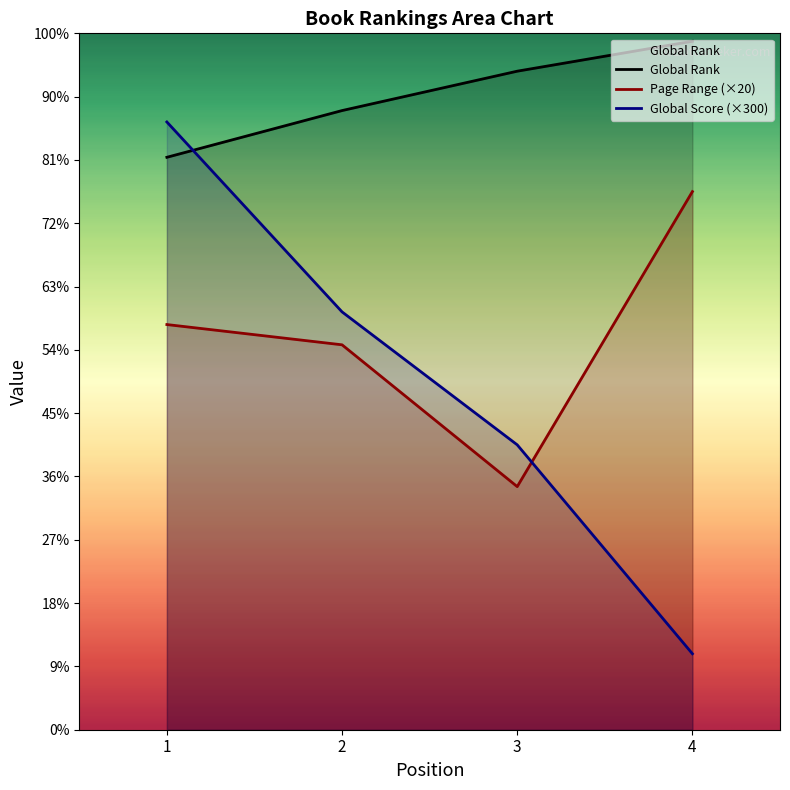

What is the value of the Page Range point at the 2nd from the left?

6080